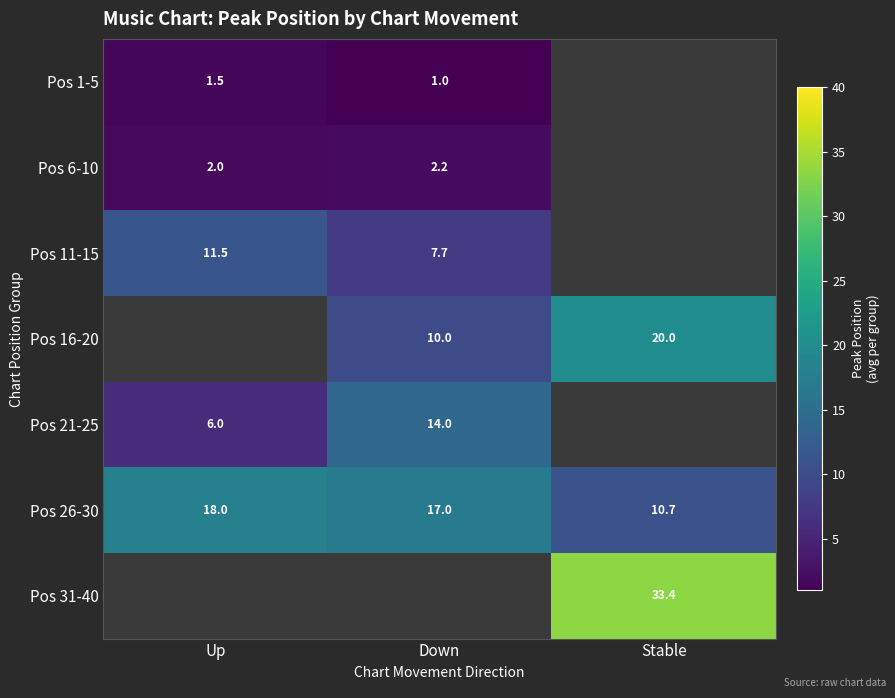

Is the value of Pos 1-5 at Down greater than the value of Pos 16-20 at Down?

No